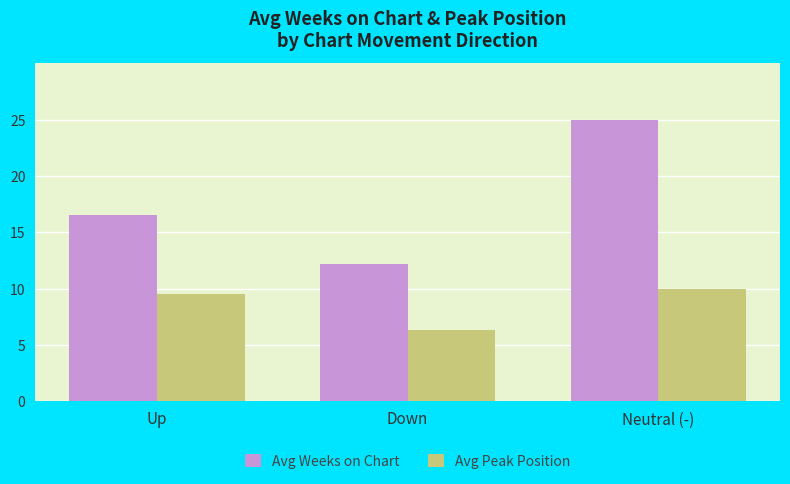

What is the label of the 1st bar from the left?

Up